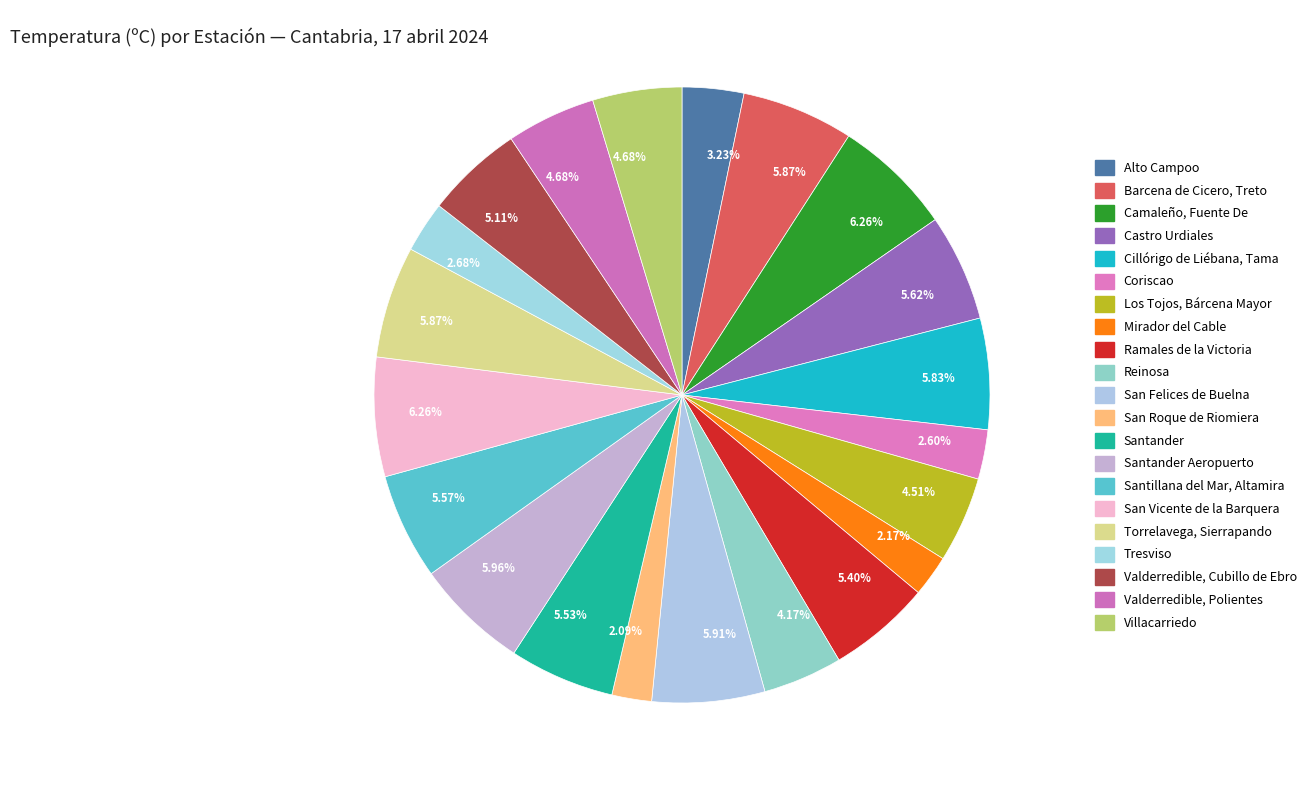

How many segments does this pie chart have?

21